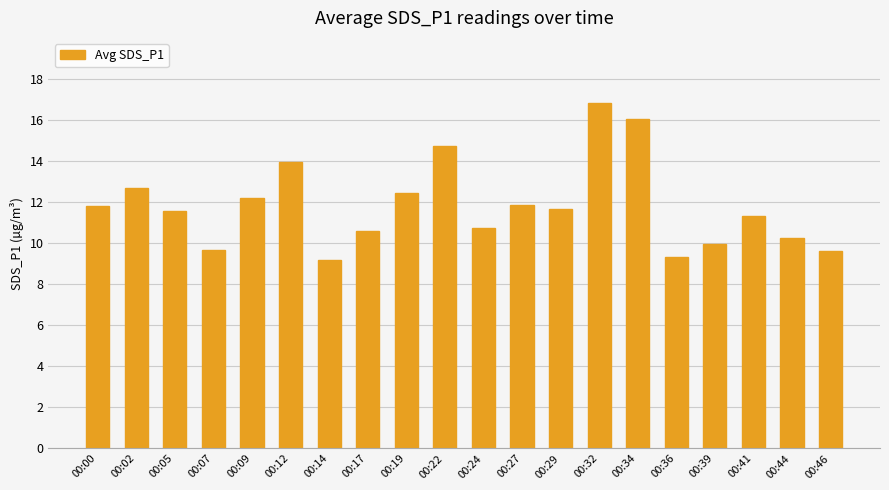

What is the value of the 17th bar from the left?

10.0